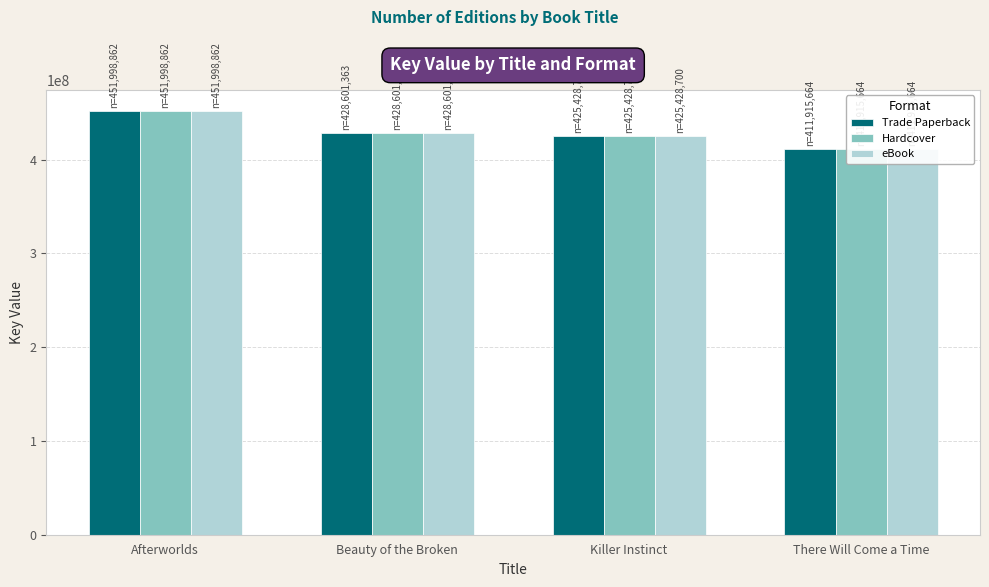

What position from the right is There Will Come a Time?

1